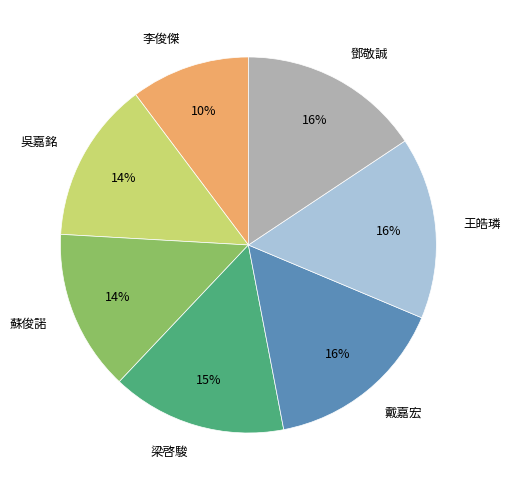

Which category has the smallest portion of the pie?

李俊傑